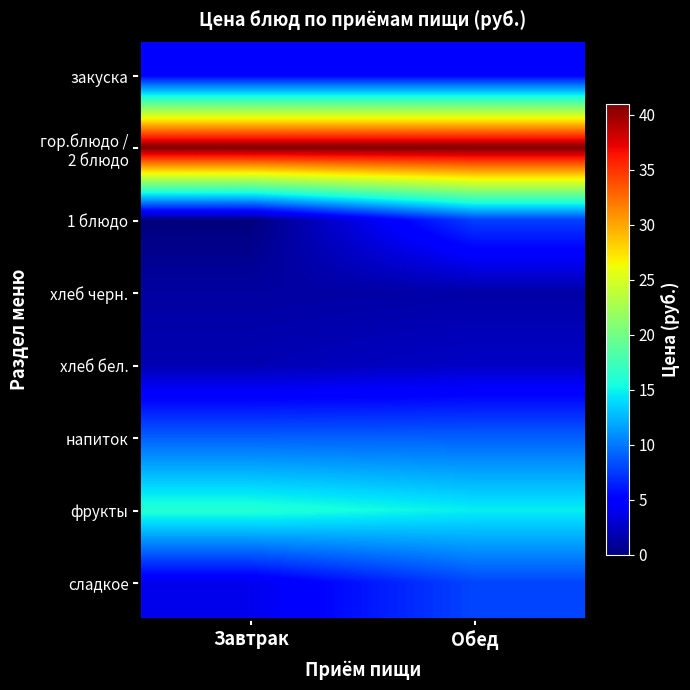

Rank the series at Завтрак from highest to lowest value.

гор.блюдо / 2 блюдо, фрукты, напиток, закуска, сладкое, хлеб бел., хлеб черн., 1 блюдо